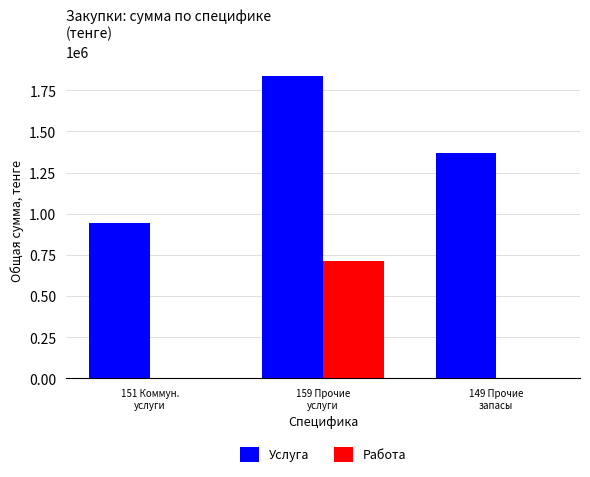

Which category has the highest value across all series?

159 Прочие
услуги